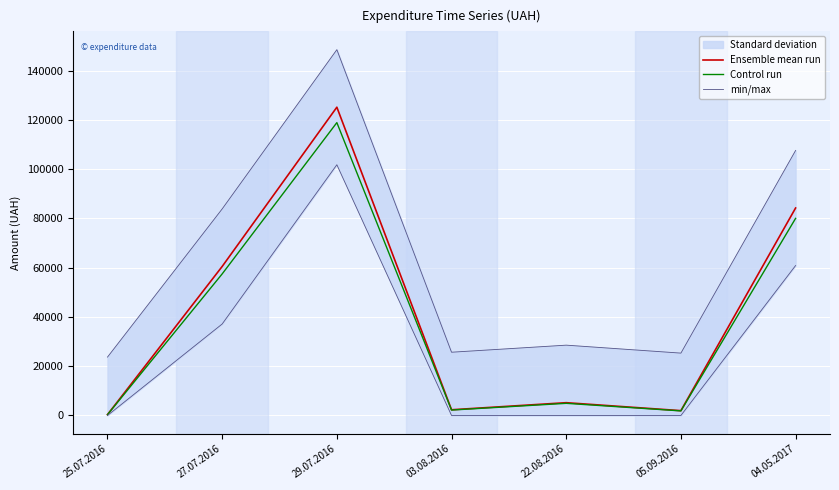

True or false: min/max and Control run intersect in this chart.

False